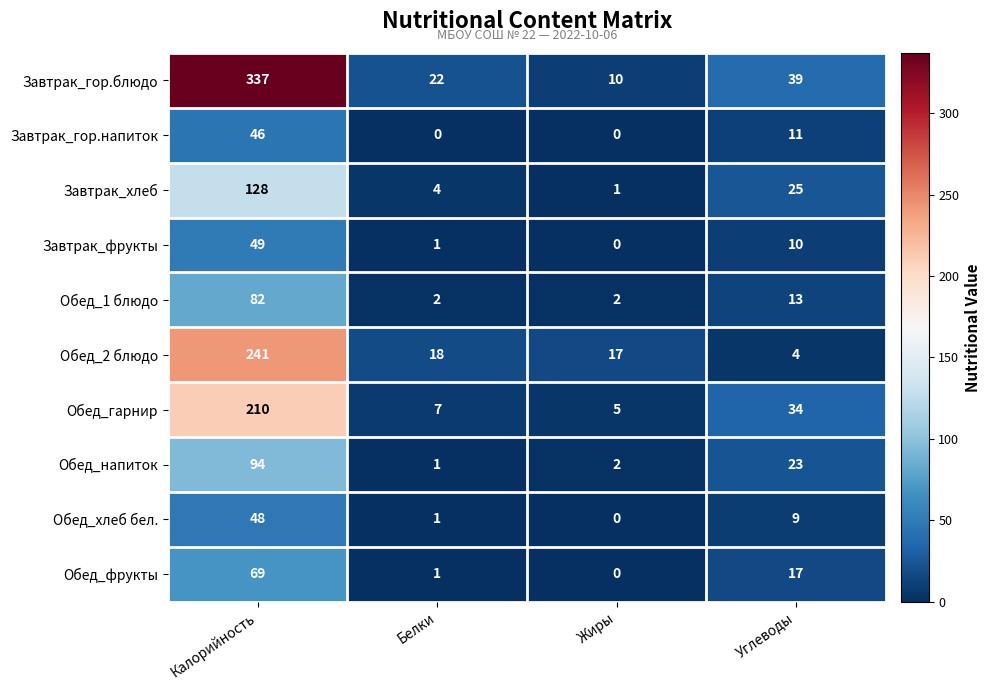

Rank the categories by Завтрак_гор.блюдо value from highest to lowest.

Калорийность, Углеводы, Белки, Жиры